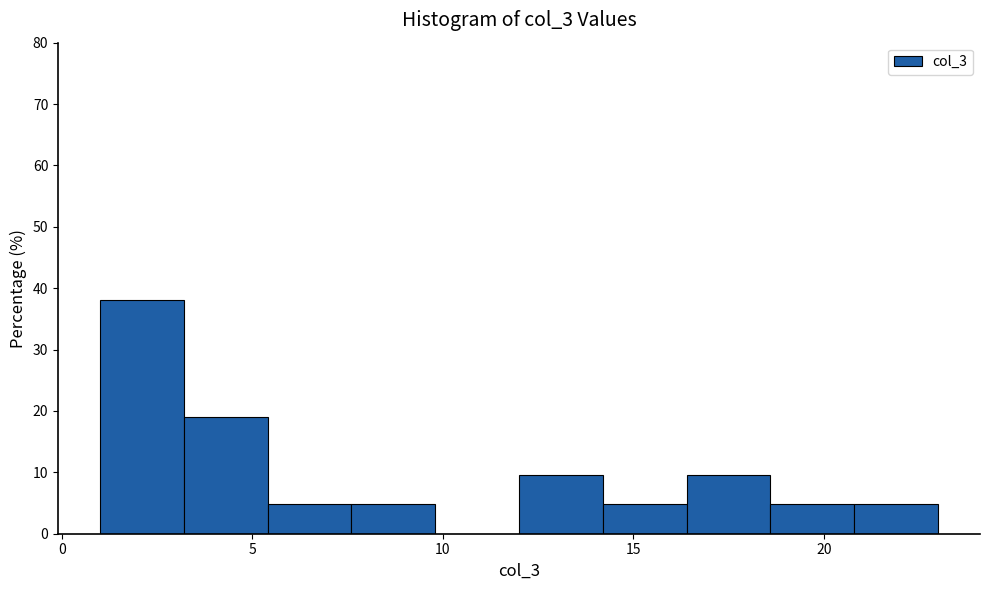

Reading left to right, transcribe this chart: for each bar, give the range it covers on the x-axis and its height. Neither the bar edges nor the heights are printed on the chart, so give them approximately, as read against the axes.

1.0 to 3.2: 38
3.2 to 5.4: 19
5.4 to 7.6: 5
7.6 to 9.8: 5
9.8 to 12.0: 0
12.0 to 14.2: 10
14.2 to 16.4: 5
16.4 to 18.6: 10
18.6 to 20.8: 5
20.8 to 23.0: 5